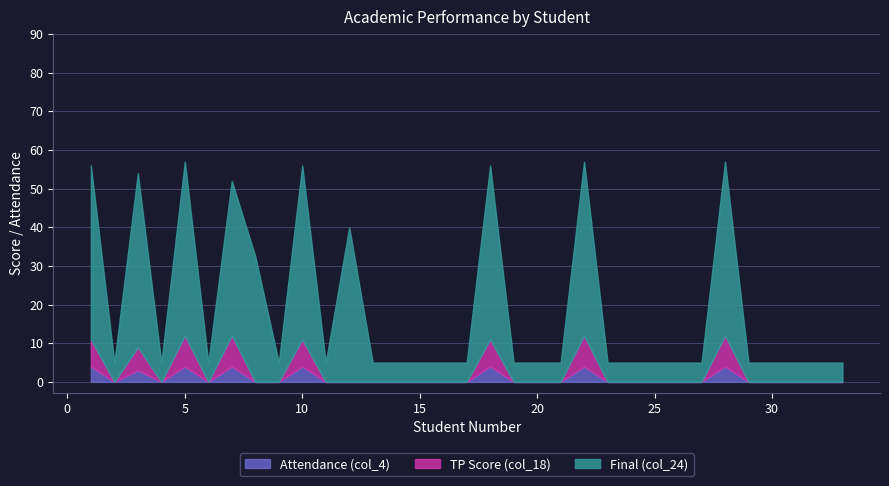

What is the difference between the maximum and minimum values in the Attendance (col_4) series?

4.0